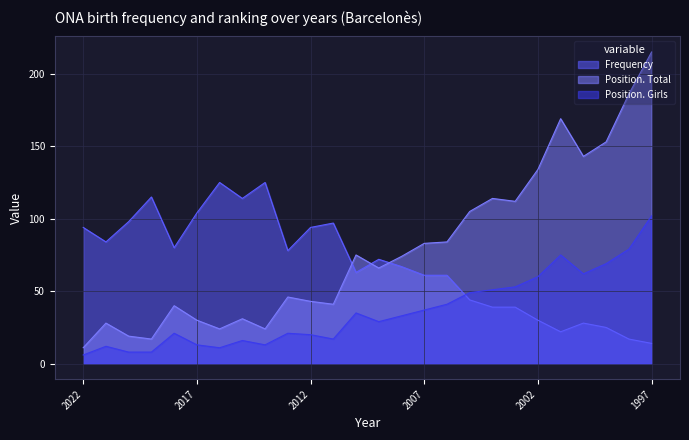

Between 2011 and 2009, which series saw the biggest shift?

Frequency